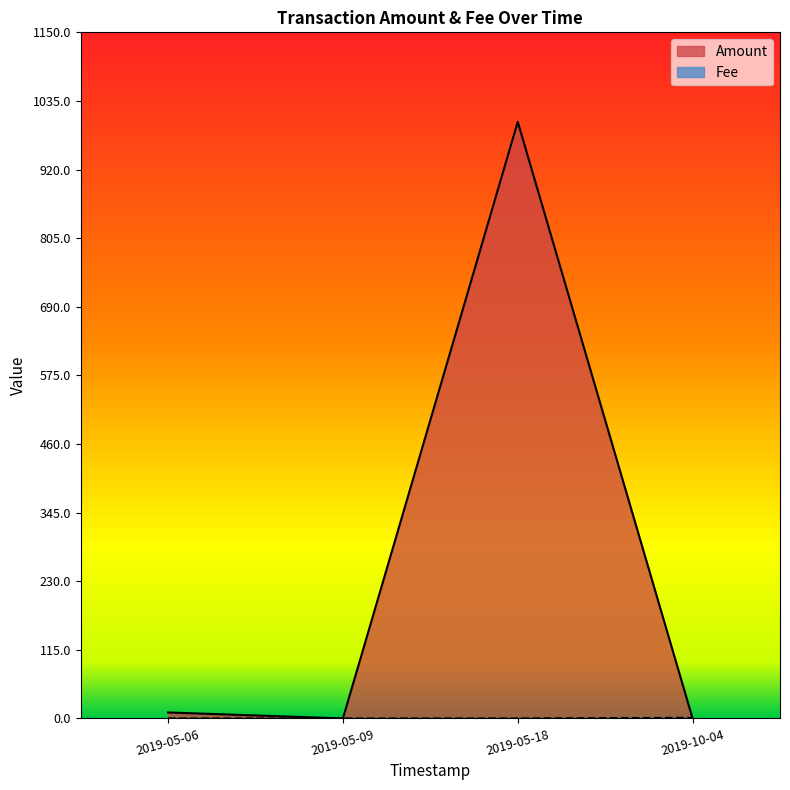

In Fee, how many points are lower than both neighbors (excluding endpoints)?

1